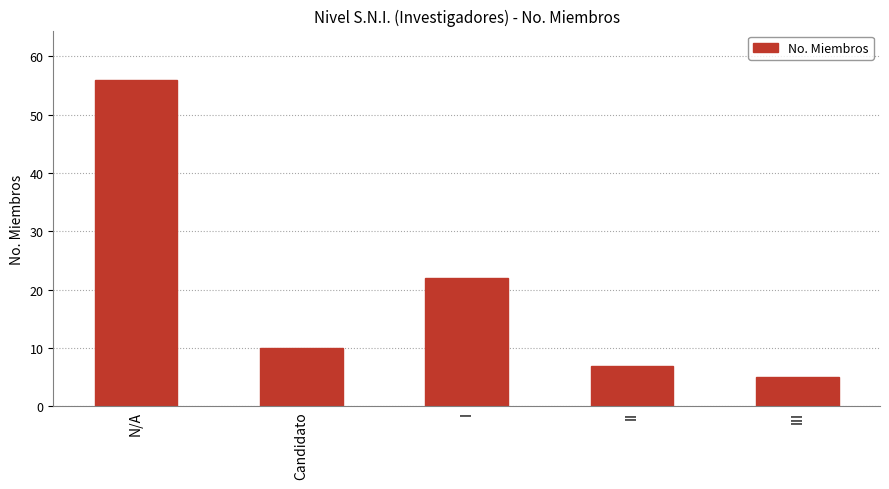

What is the ratio of the value at II to the value at III?

1.4